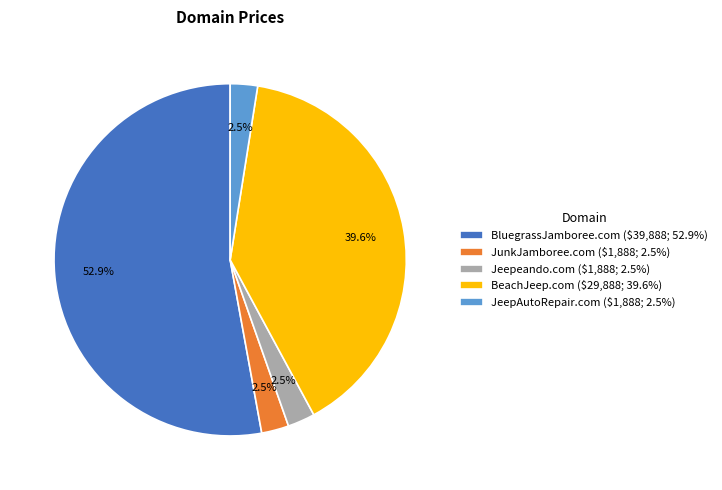

Which has a higher value, BeachJeep.com or Jeepeando.com?

BeachJeep.com